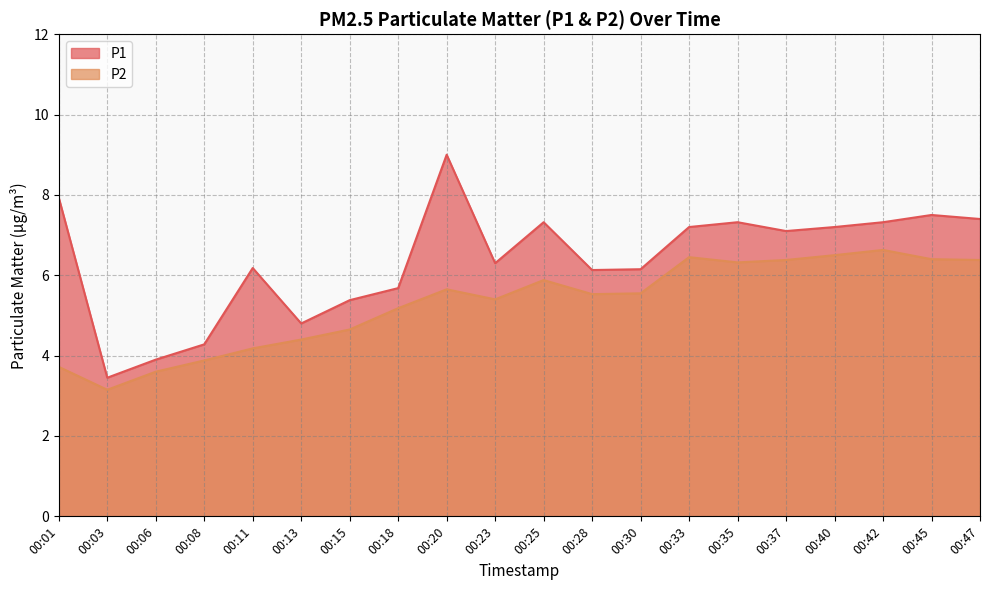

Reading right to left, what are all the values shown in this chart?

P1: 00:47=7.4	00:45=7.5	00:42=7.3	00:40=7.2	00:37=7.1	00:35=7.3	00:33=7.2	00:30=6.2	00:28=6.1	00:25=7.3	00:23=6.3	00:20=9.0	00:18=5.7	00:15=5.4	00:13=4.8	00:11=6.2	00:08=4.3	00:06=3.9	00:03=3.5	00:01=7.9
P2: 00:47=6.4	00:45=6.4	00:42=6.6	00:40=6.5	00:37=6.4	00:35=6.3	00:33=6.5	00:30=5.5	00:28=5.5	00:25=5.9	00:23=5.4	00:20=5.7	00:18=5.2	00:15=4.7	00:13=4.4	00:11=4.2	00:08=3.9	00:06=3.6	00:03=3.1	00:01=3.7